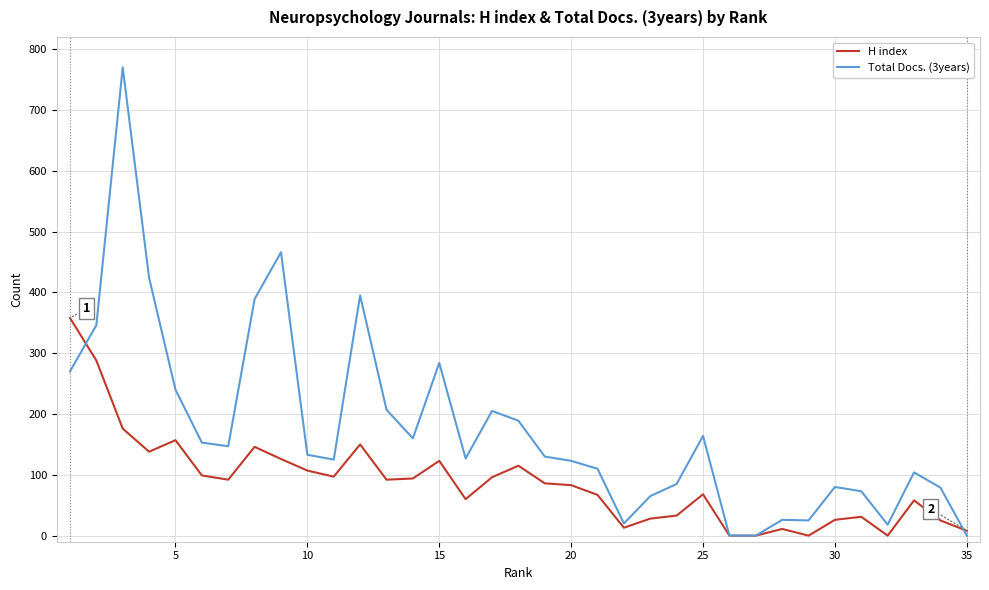

True or false: H index and Total Docs. (3years) intersect in this chart.

True